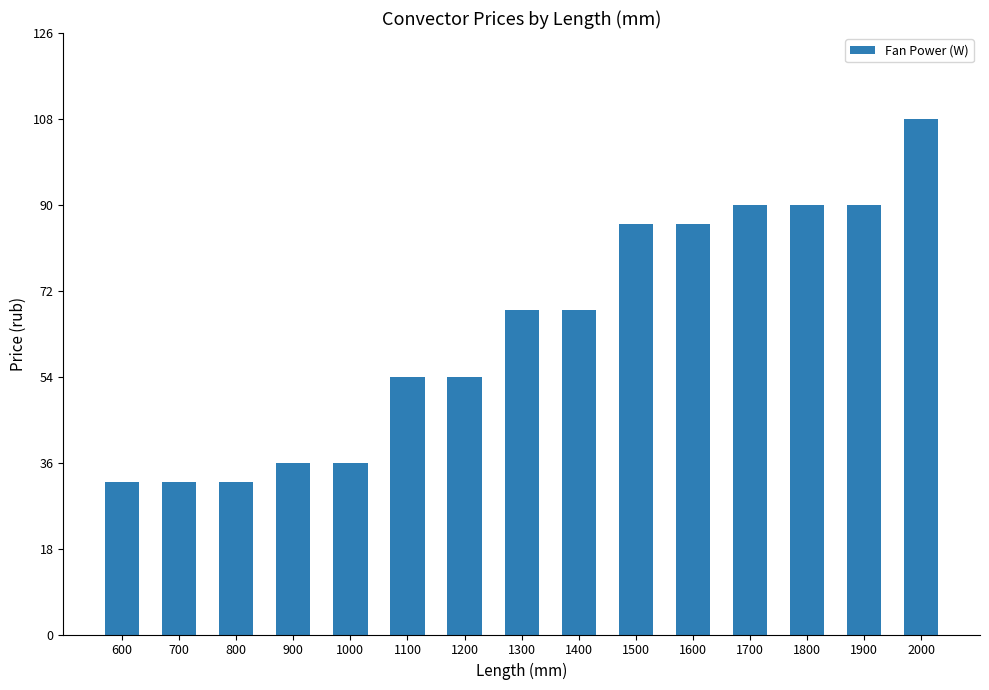

Does the chart contain stacked bars?

No